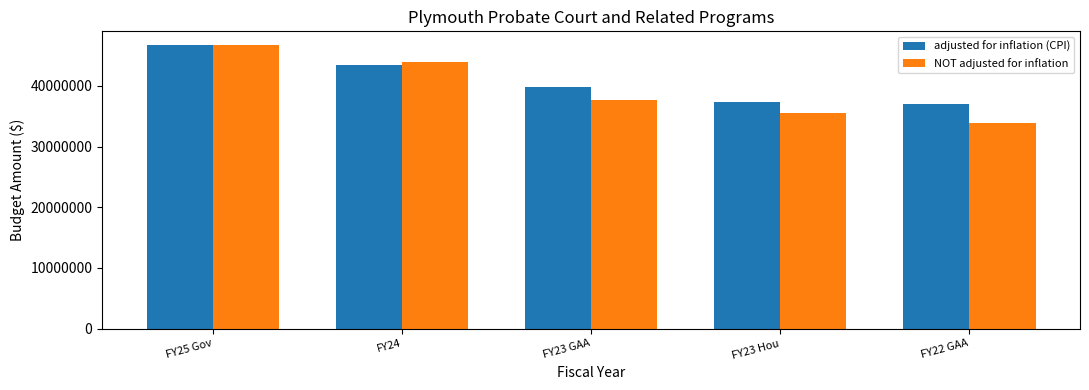

Rank the series by their average value, from lowest to highest.

NOT adjusted for inflation, adjusted for inflation (CPI)